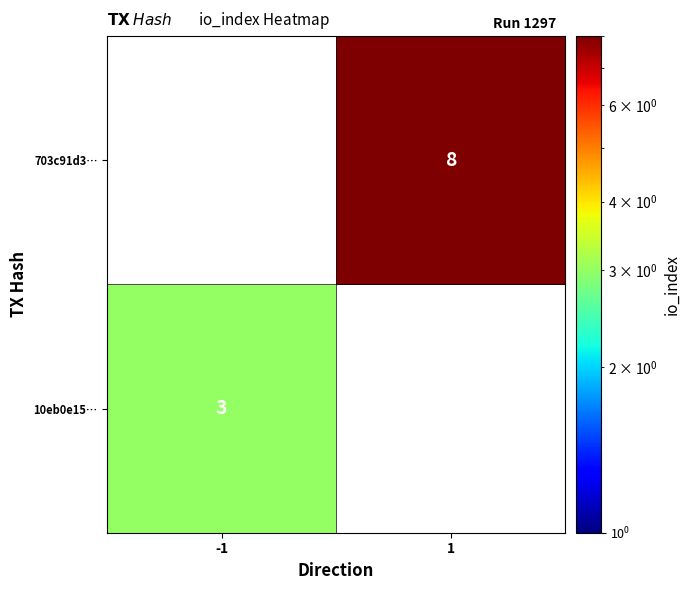

True or false: 10eb0e15… has a value of 3 at -1.

True